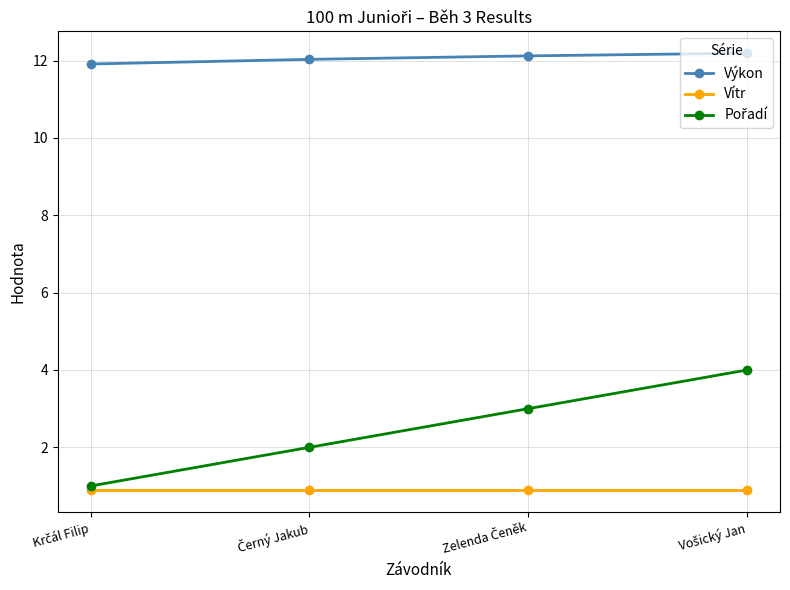

What is the greatest value displayed?

12.2